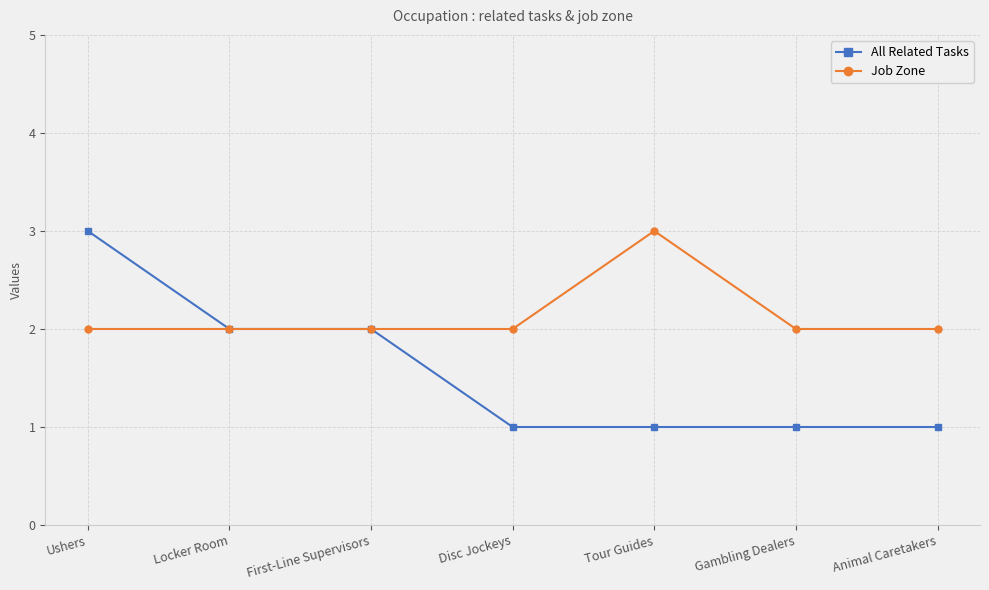

What is the sum of all Job Zone values?

15